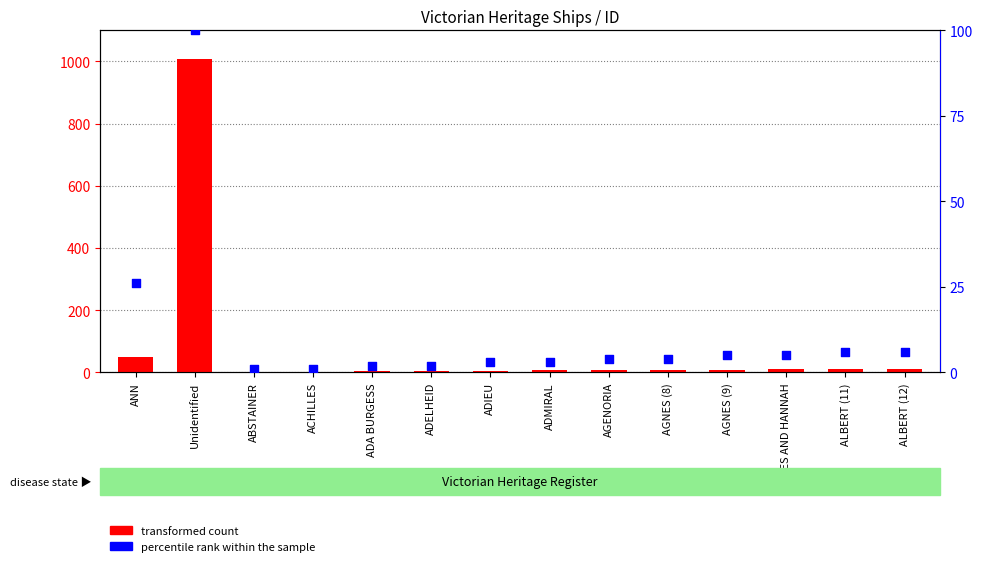

Which series has the largest total across all categories?

transformed count